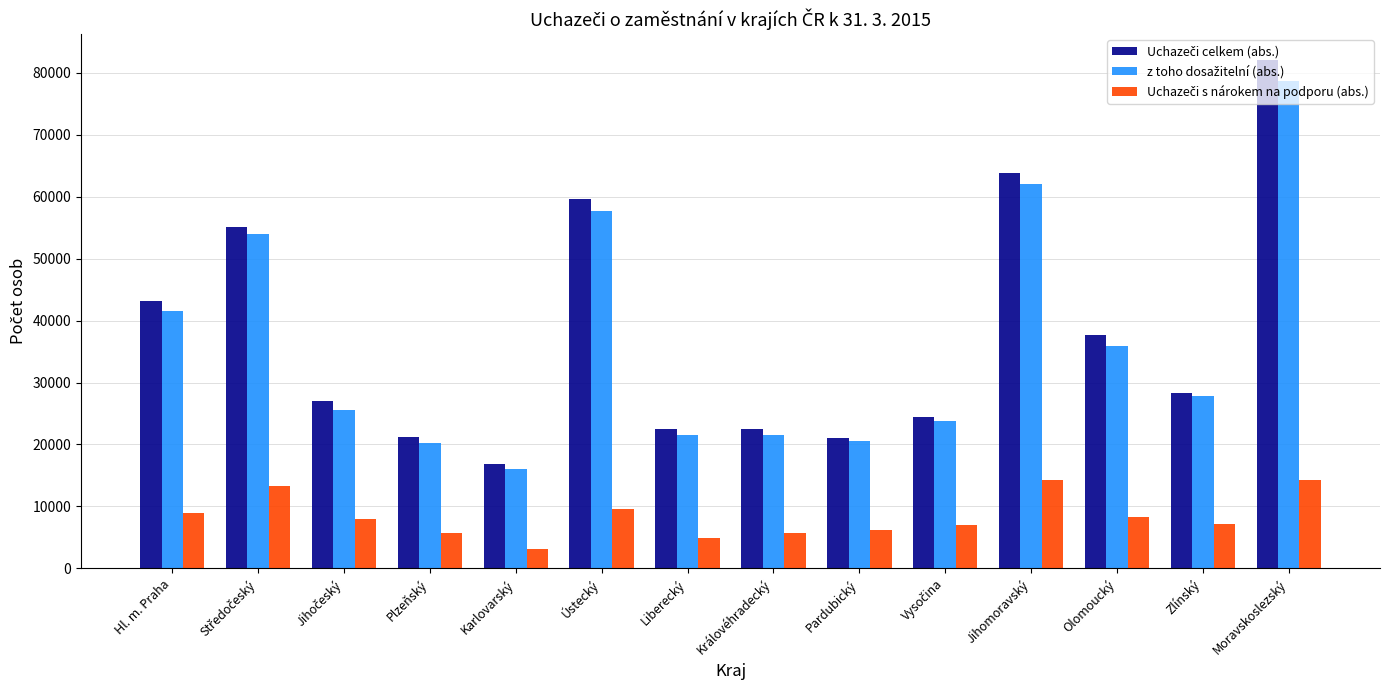

Does the chart contain any negative values?

No